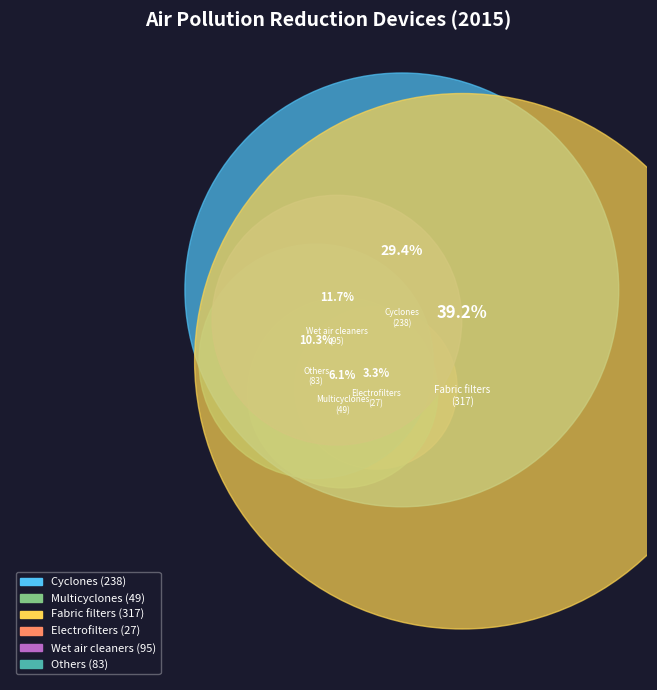

To the nearest percent, what portion does Multicyclones represent?

6%